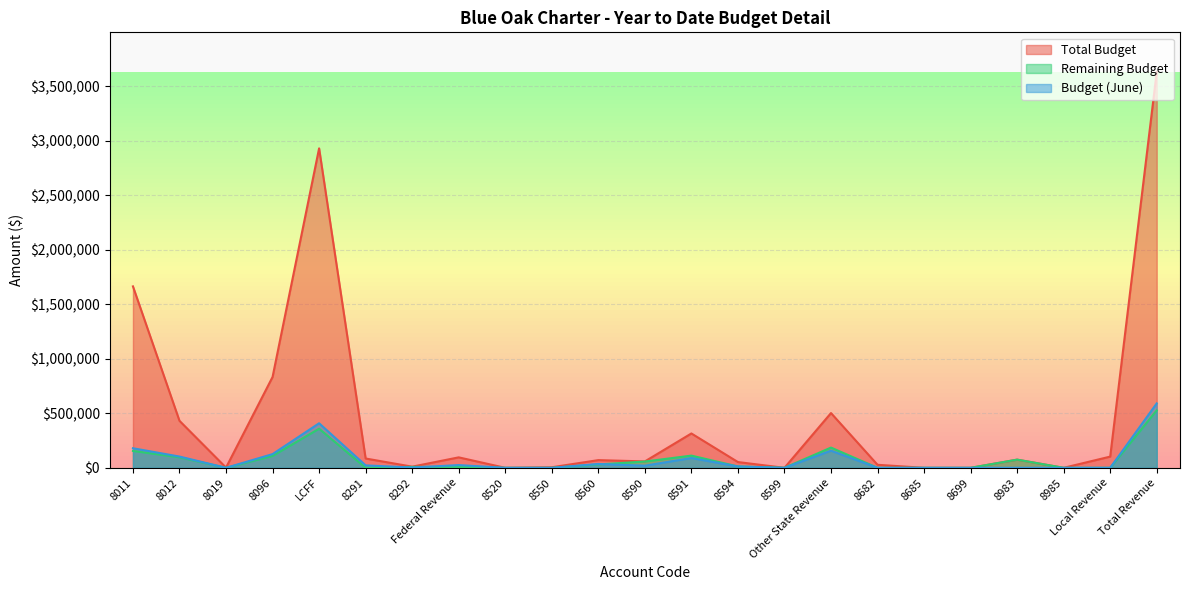

The Budget (June) series shows 25007.0 at Federal Revenue. True or false?

True